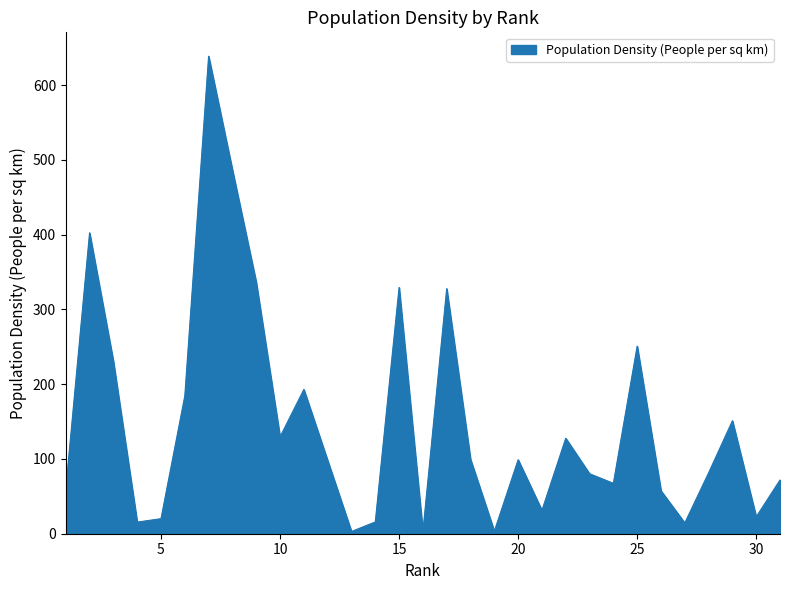

What is the difference between the maximum and minimum values?

635.8